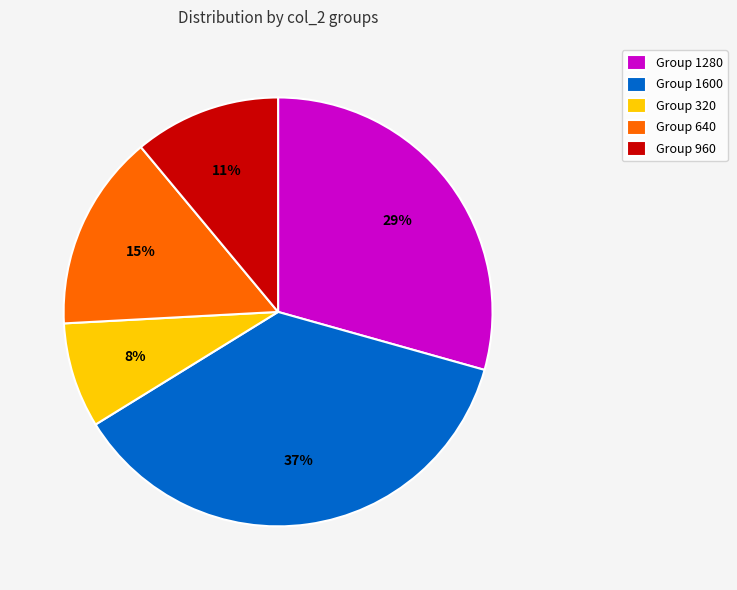

Do Group 1600 and Group 1280 together represent more than half of the pie?

Yes